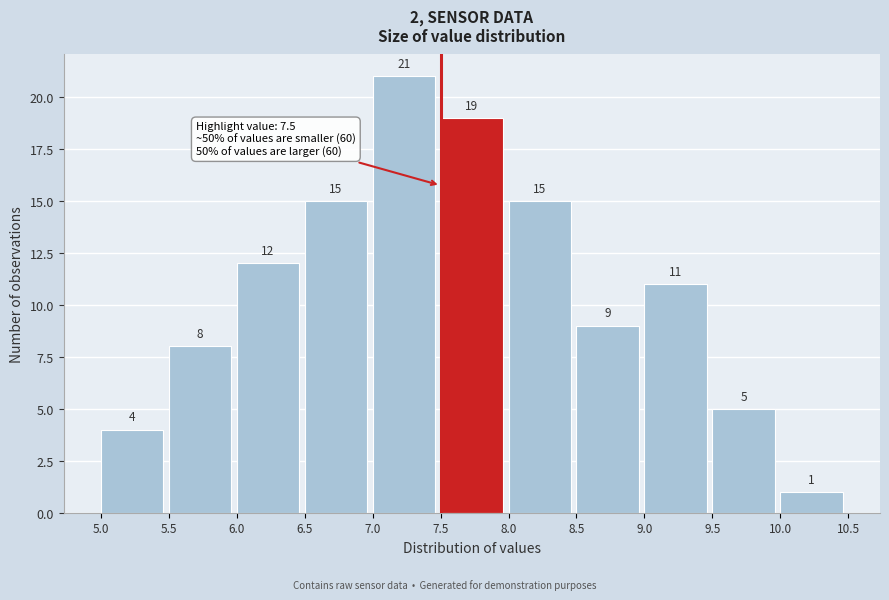

Reading left to right, list every bar in this chart as the range it spans on the x-axis followed by its height.

5.0 to 5.5: 4
5.5 to 6.0: 8
6.0 to 6.5: 12
6.5 to 7.0: 15
7.0 to 7.5: 21
7.5 to 8.0: 19
8.0 to 8.5: 15
8.5 to 9.0: 9
9.0 to 9.5: 11
9.5 to 10.0: 5
10.0 to 10.5: 1